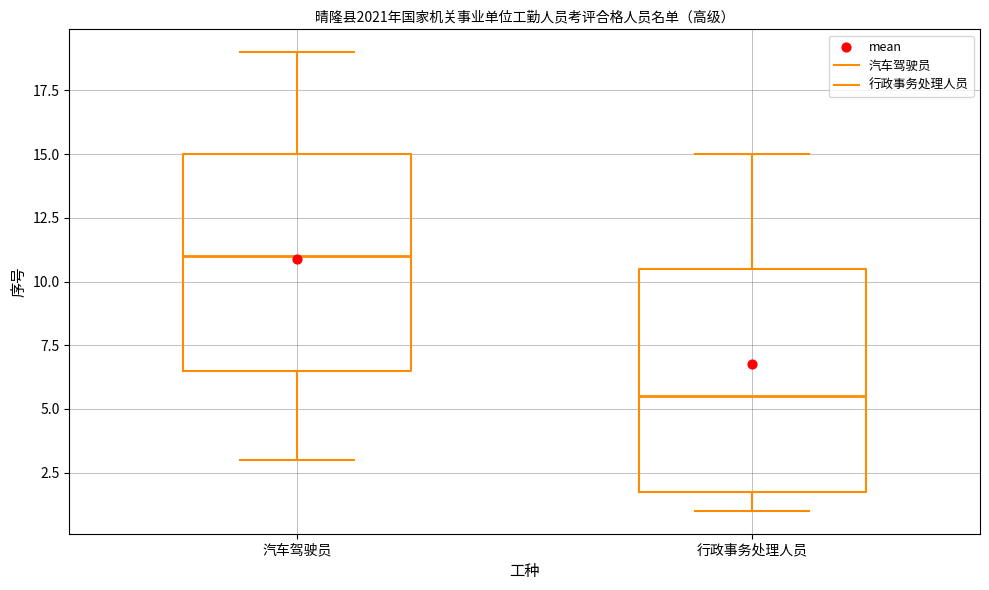

Where does the upper whisker of the box for 汽车驾驶员 end on the y-axis? The values are not printed on the chart, so give them approximately, as read against the axis.

19.0